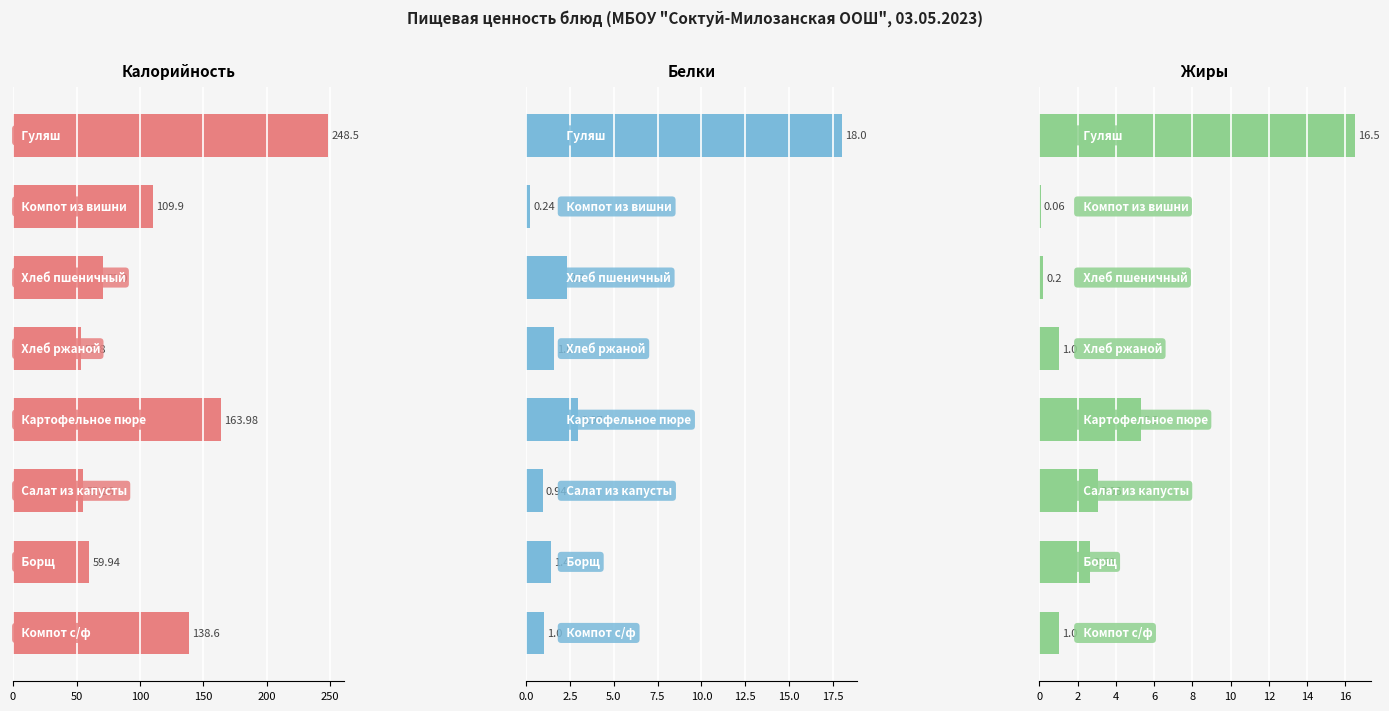

How many data points does each series have?

8